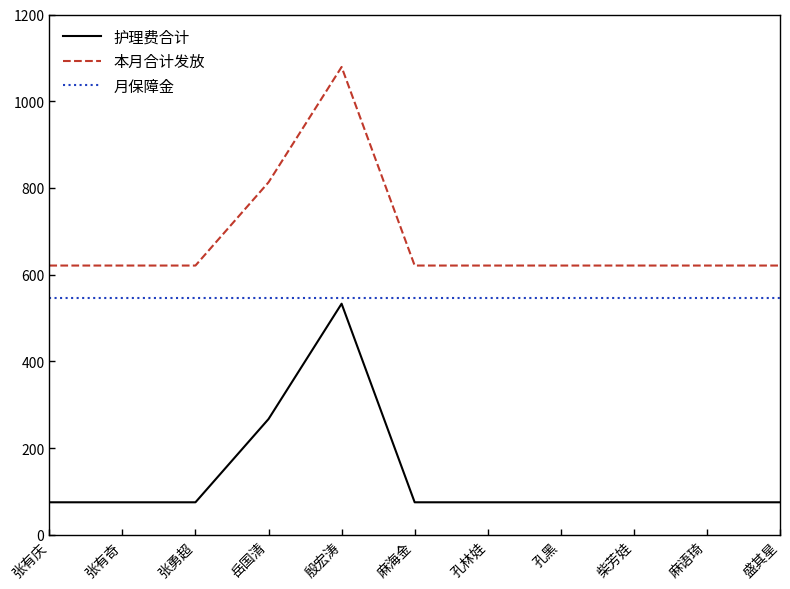

What is the difference between the second highest and second lowest values in the 护理费合计 series?

192